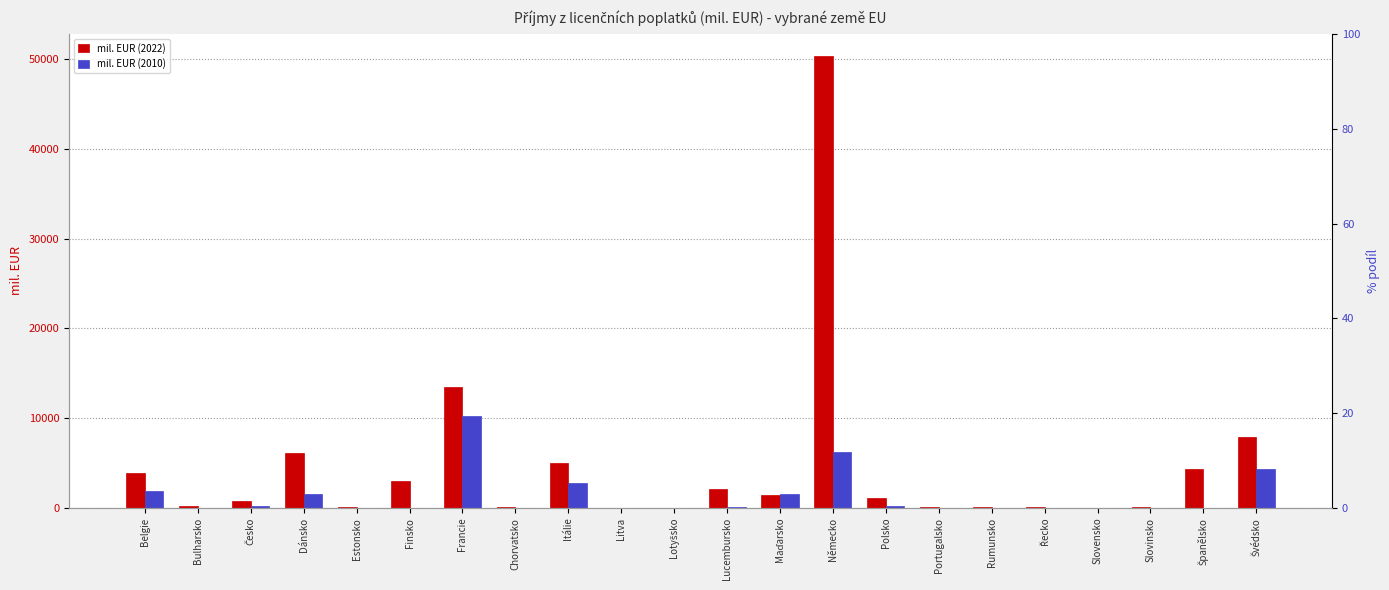

How many categories are shown in the chart?

22